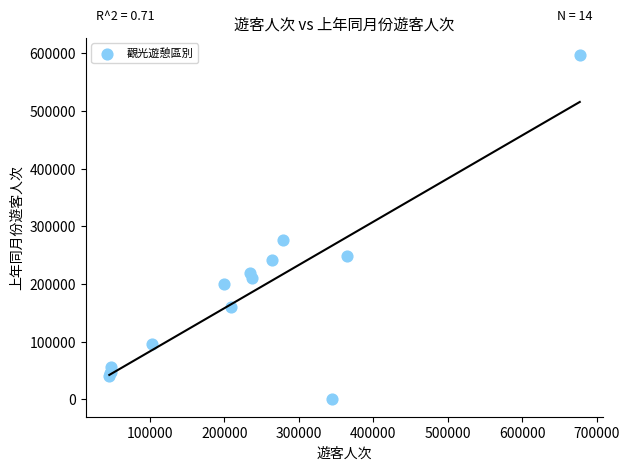

What Y value in the scatter plot is closest to 298613?

275740